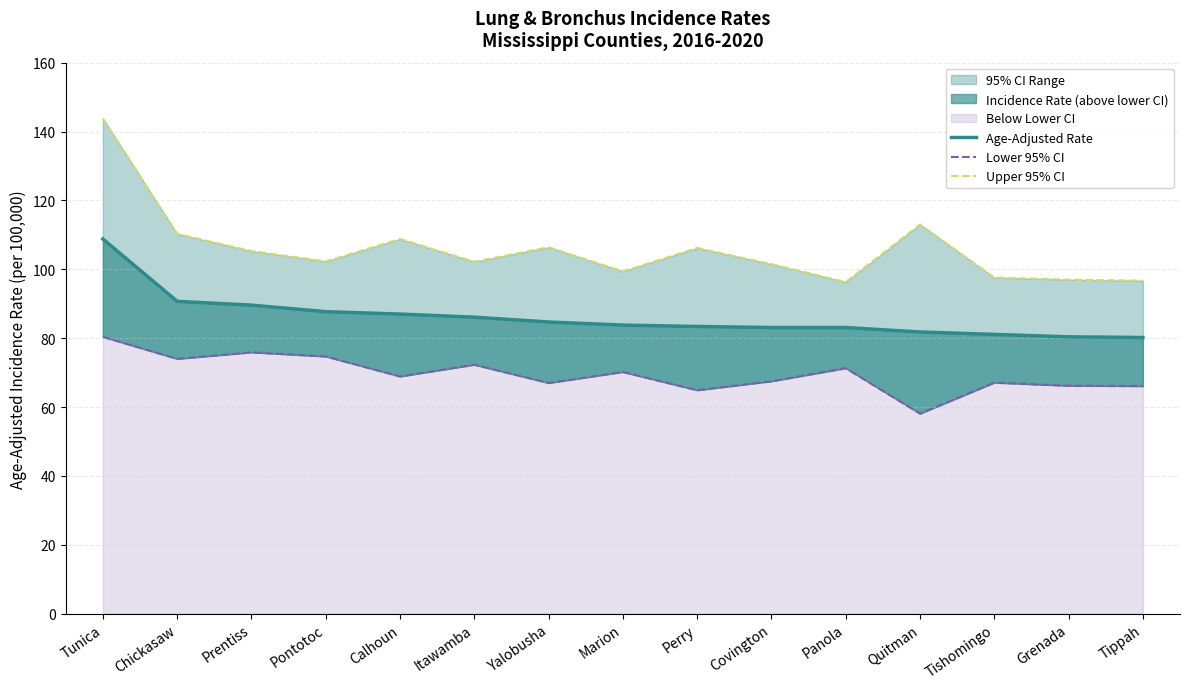

What is the label of the 6th point from the right?

Covington